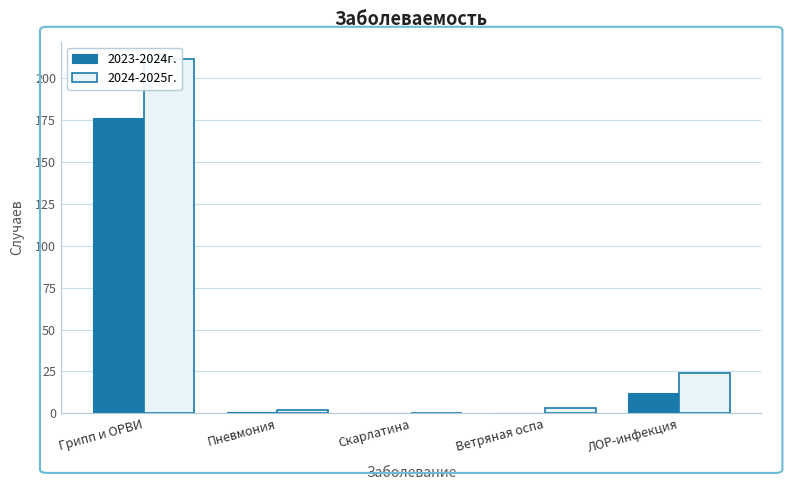

How many data points in 2023-2024г. are above 1?

2